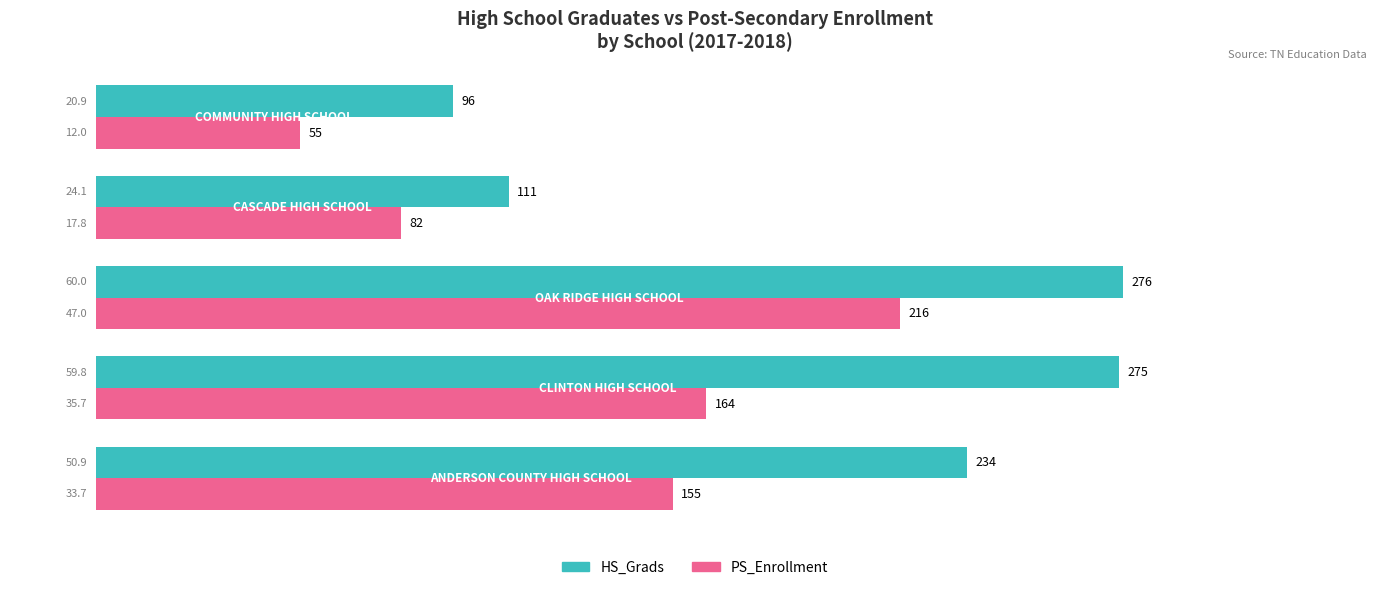

Which series has the largest total across all categories?

HS_Grads